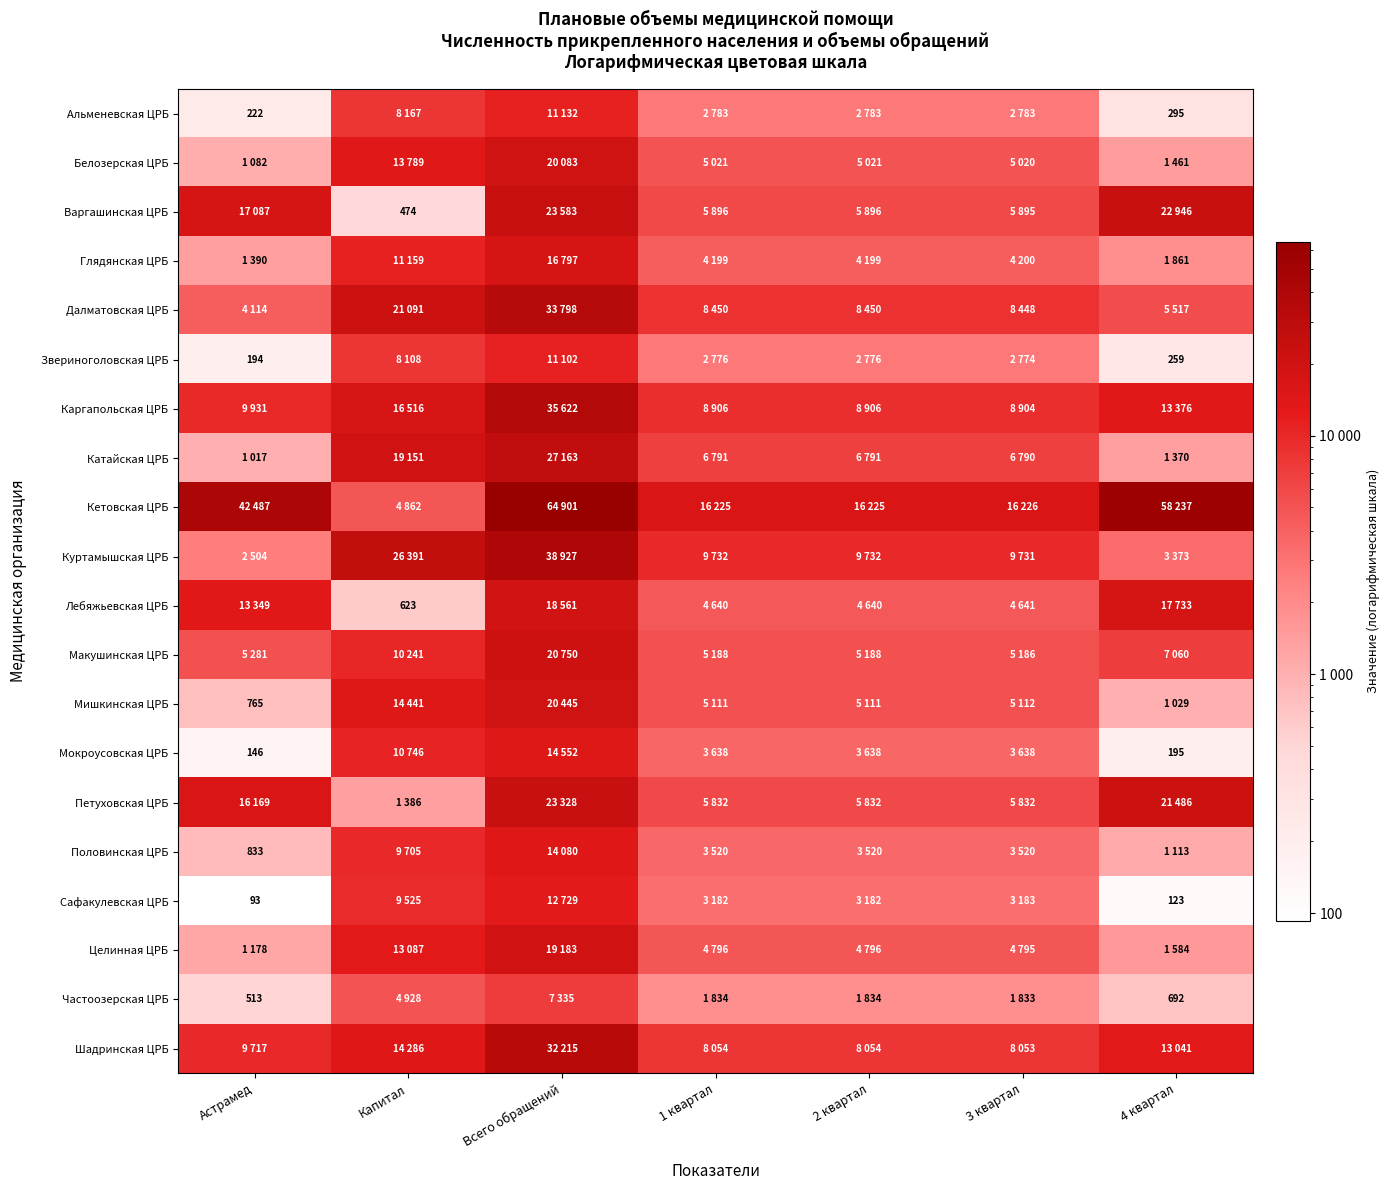

Is it true that Белозерская ЦРБ equals 7693 at 2 квартал?

False